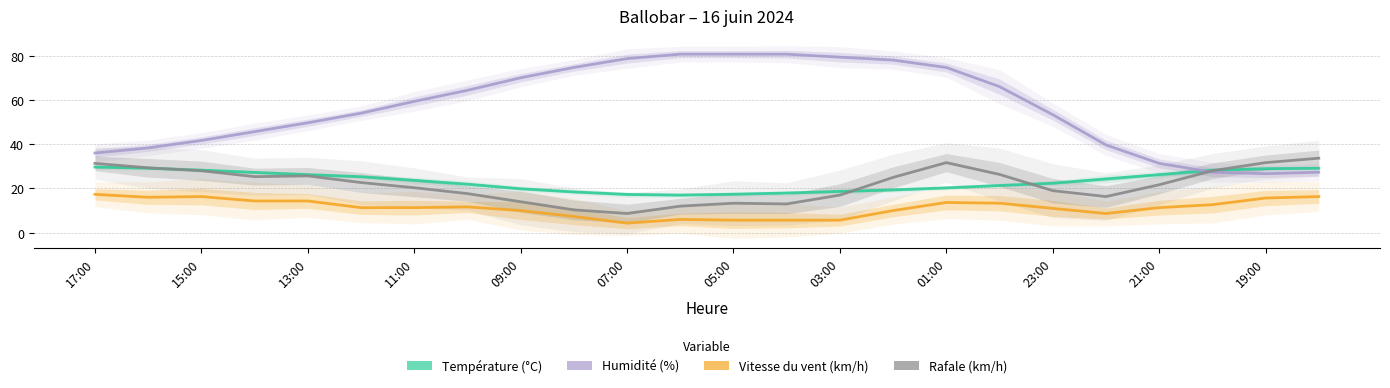

Reading right to left, what are all the values shown in this chart?

Température (°C): 29.1	28.9	28.2	26.2	24.3	22.4	21.3	20.3	19.3	18.7	17.9	17.4	17.0	17.3	18.4	19.9	21.9	23.7	25.3	26.2	27.2	28.3	29.2	29.7
Humidité (%): 27.3	26.7	27.3	31.3	39.7	53.3	66.0	74.7	78.0	79.3	80.7	80.7	80.7	78.7	74.7	70.0	64.3	59.3	54.0	49.7	45.7	41.7	38.3	36.0
Vitesse du vent (km/h): 16.3	15.7	12.7	11.3	8.7	11.0	13.3	13.7	10.0	5.7	5.7	5.7	6.0	4.3	7.3	10.0	11.7	11.3	11.3	14.3	14.3	16.3	16.0	17.3
Rafale (km/h): 33.7	31.7	28.0	21.7	16.3	19.0	26.3	31.7	25.0	17.0	13.0	13.3	12.0	8.7	10.3	14.0	17.7	20.3	22.7	25.7	25.3	28.0	29.3	31.3